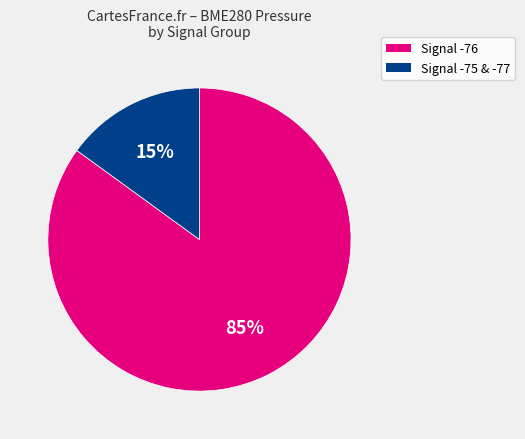

To the nearest percent, what is the difference between the largest and smallest slice percentages?

70%